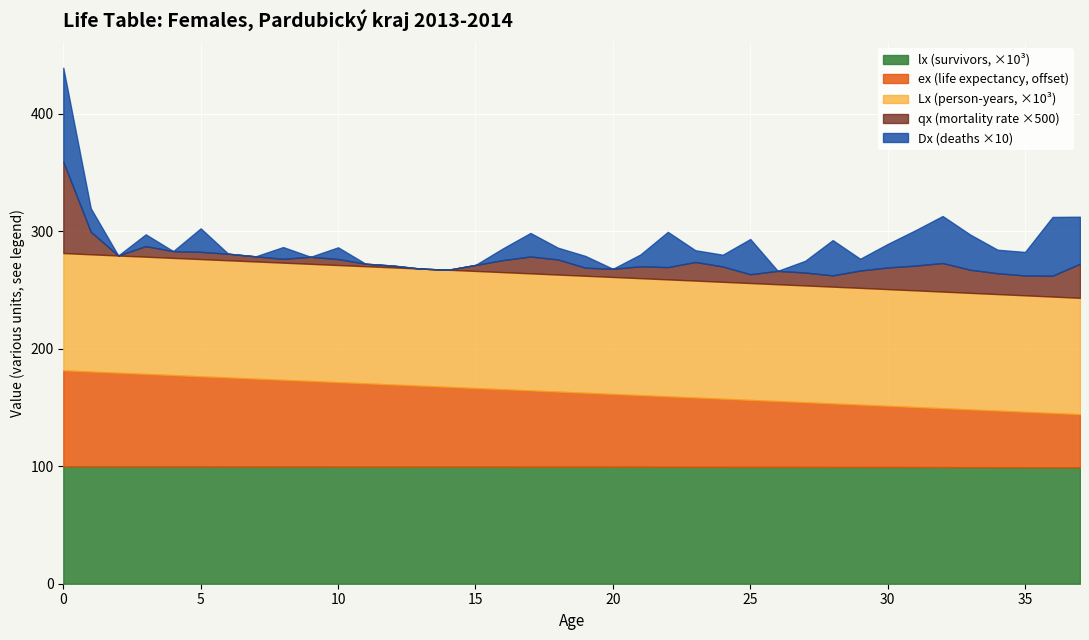

How many values in the ex series are below 63?

19